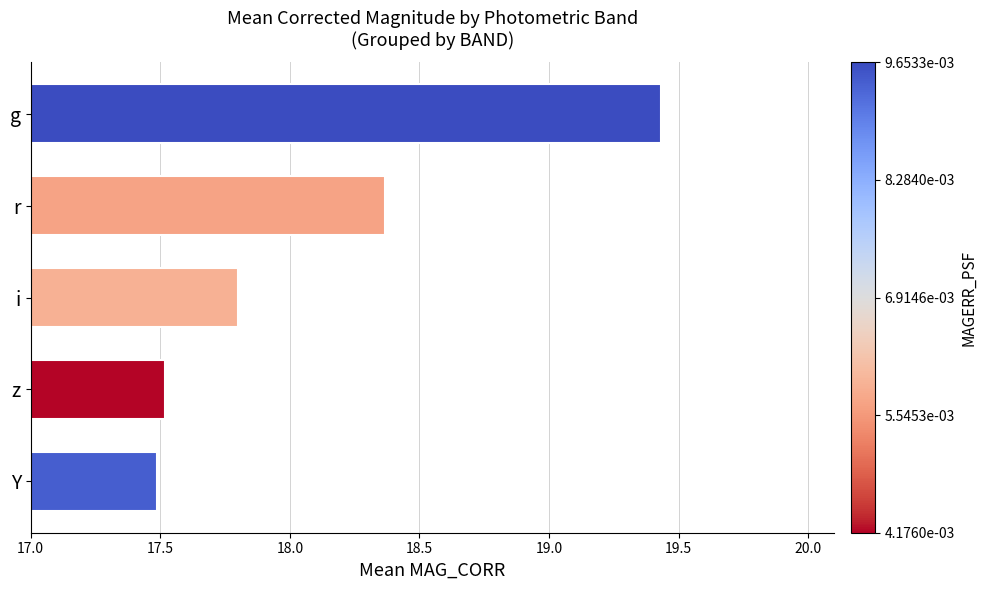

Are the bars horizontal?

Yes